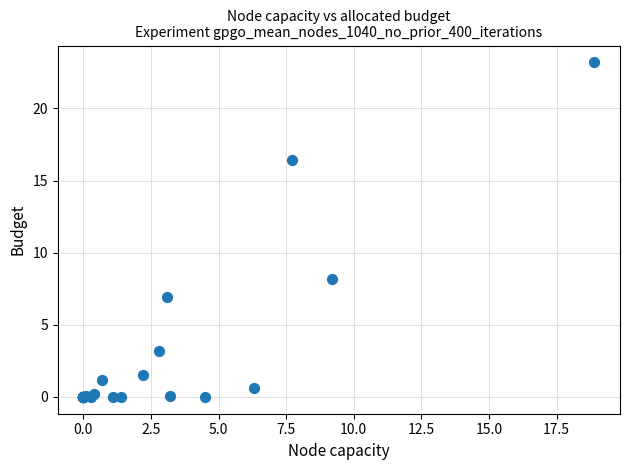

What Y value in the scatter plot is closest to 11?

8.2